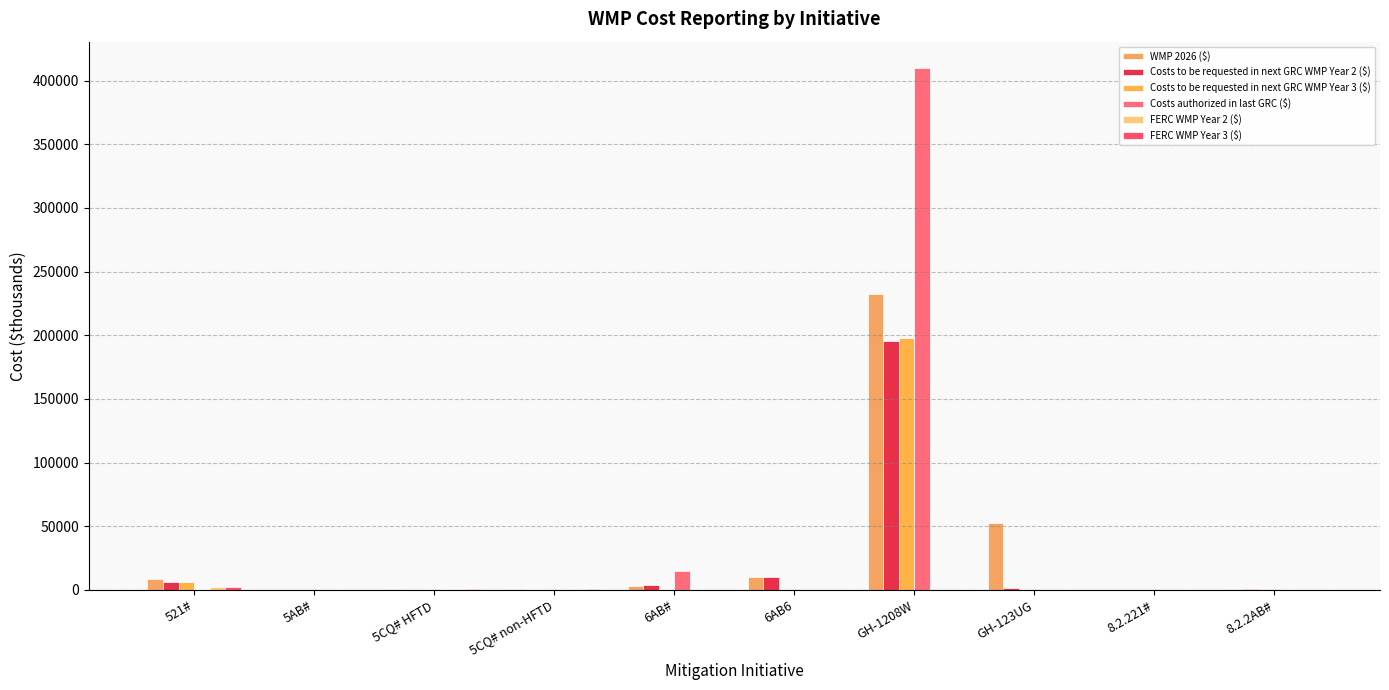

How many series are shown in this chart?

6